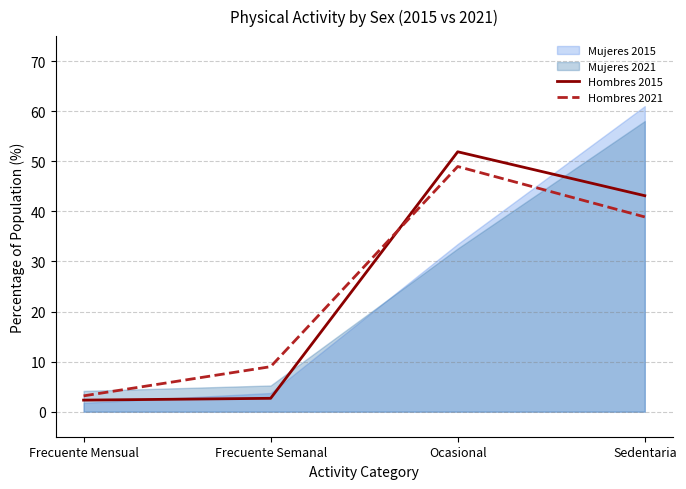

Where is Hombres 2021 nearest to the value 26?

Sedentaria